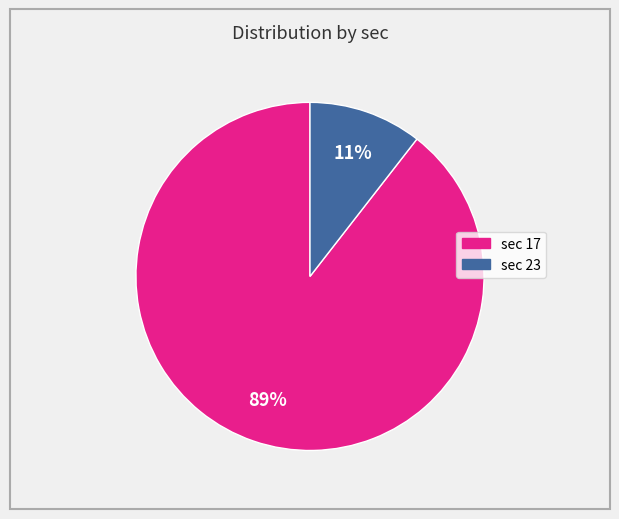

To the nearest percent, what is the average slice percentage?

50%